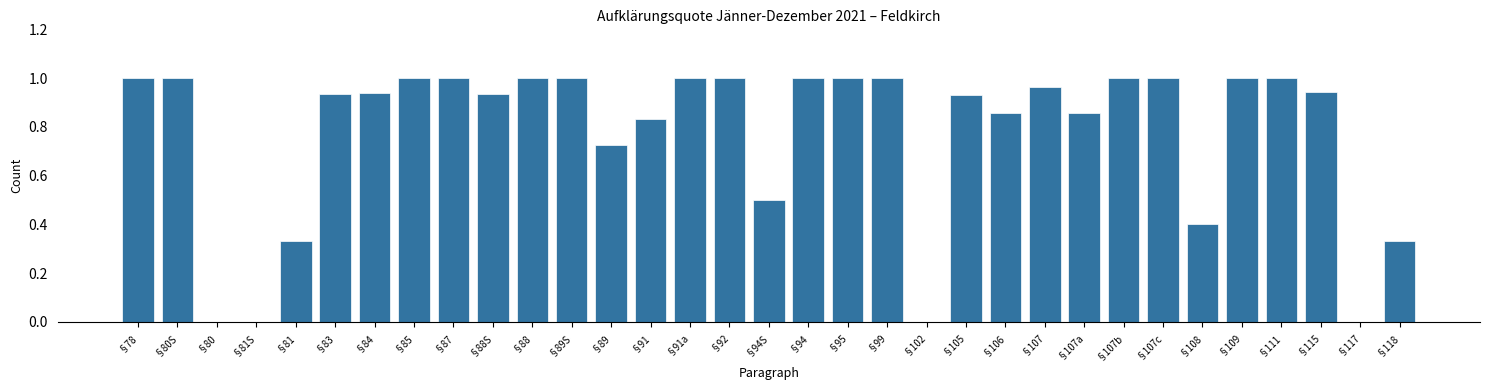

The chart shows a value of 0.4 at §108. True or false?

True